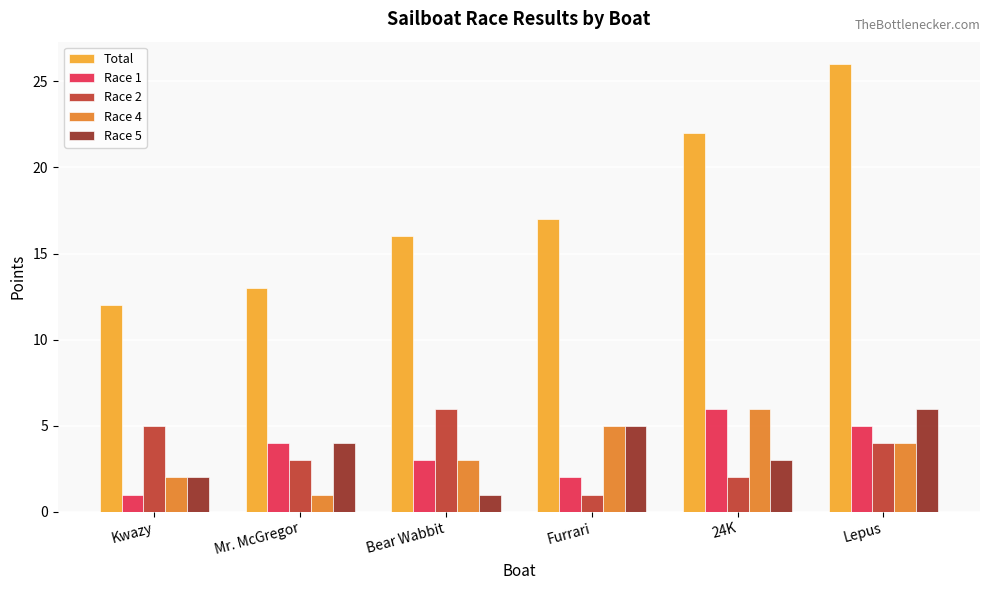

What value does the Race 4 series have at Lepus?

4